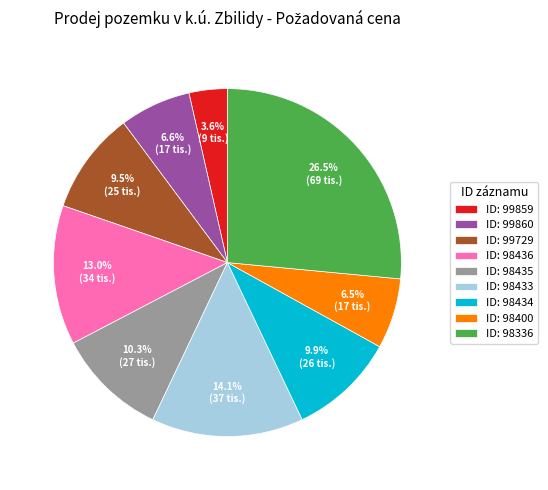

What is the smallest slice in the pie chart?

ID: 99859